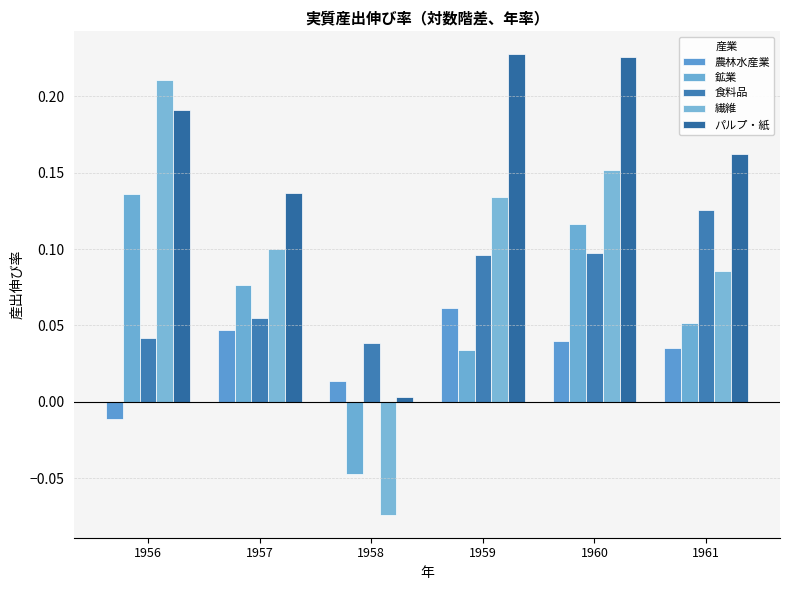

Where does the 鉱業 series first go above 0?

1956